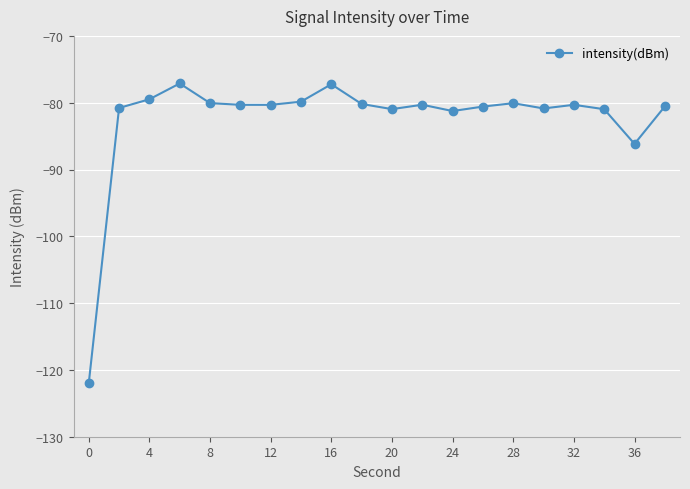

How many lines are shown in the chart?

1